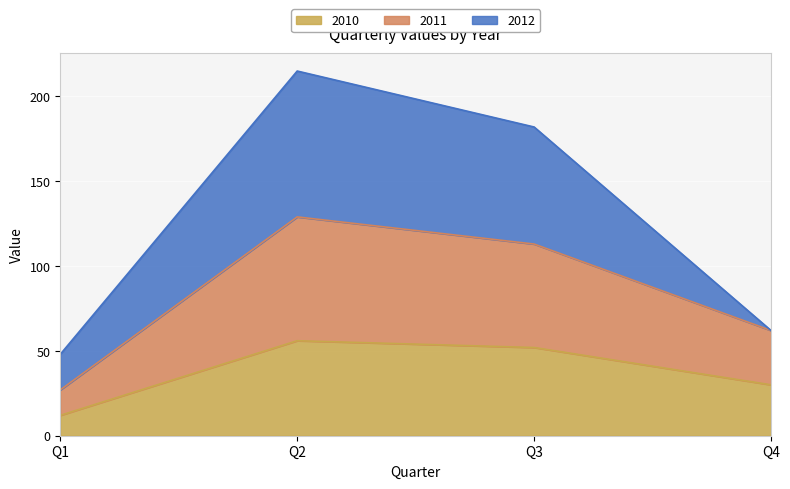

Where is the first local maximum for 2010?

Q2